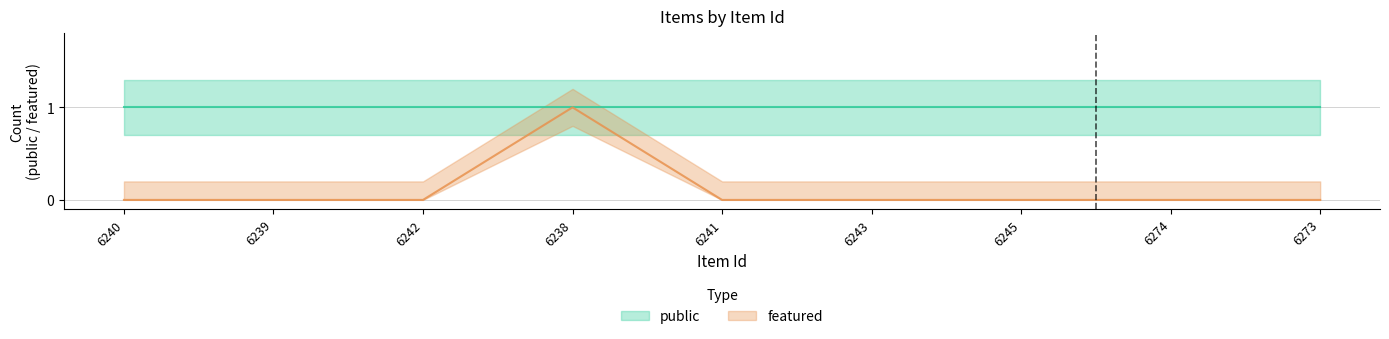

Rank the categories by value from lowest to highest.

6240, 6239, 6242, 6241, 6243, 6245, 6274, 6273, 6238